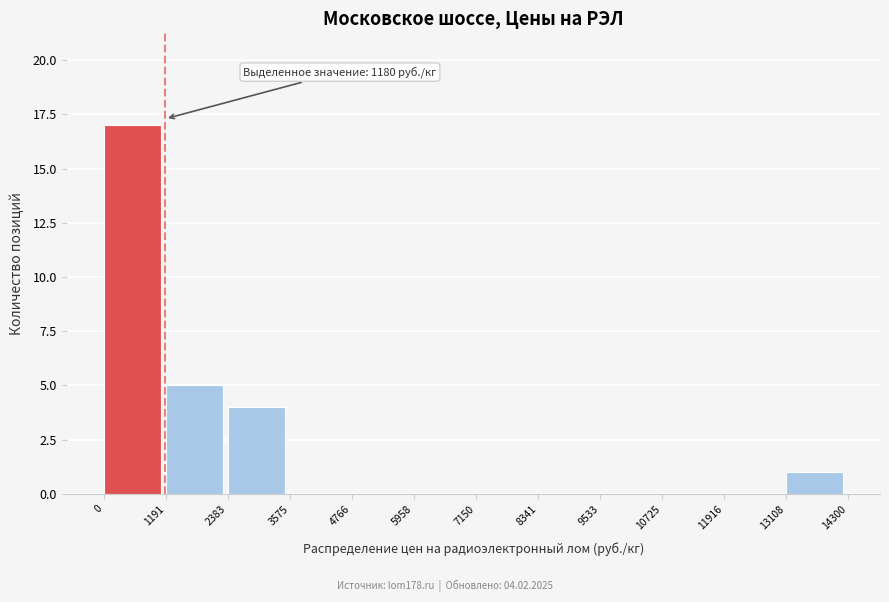

Over which range of the x-axis is the bar tallest?

0 to 1191